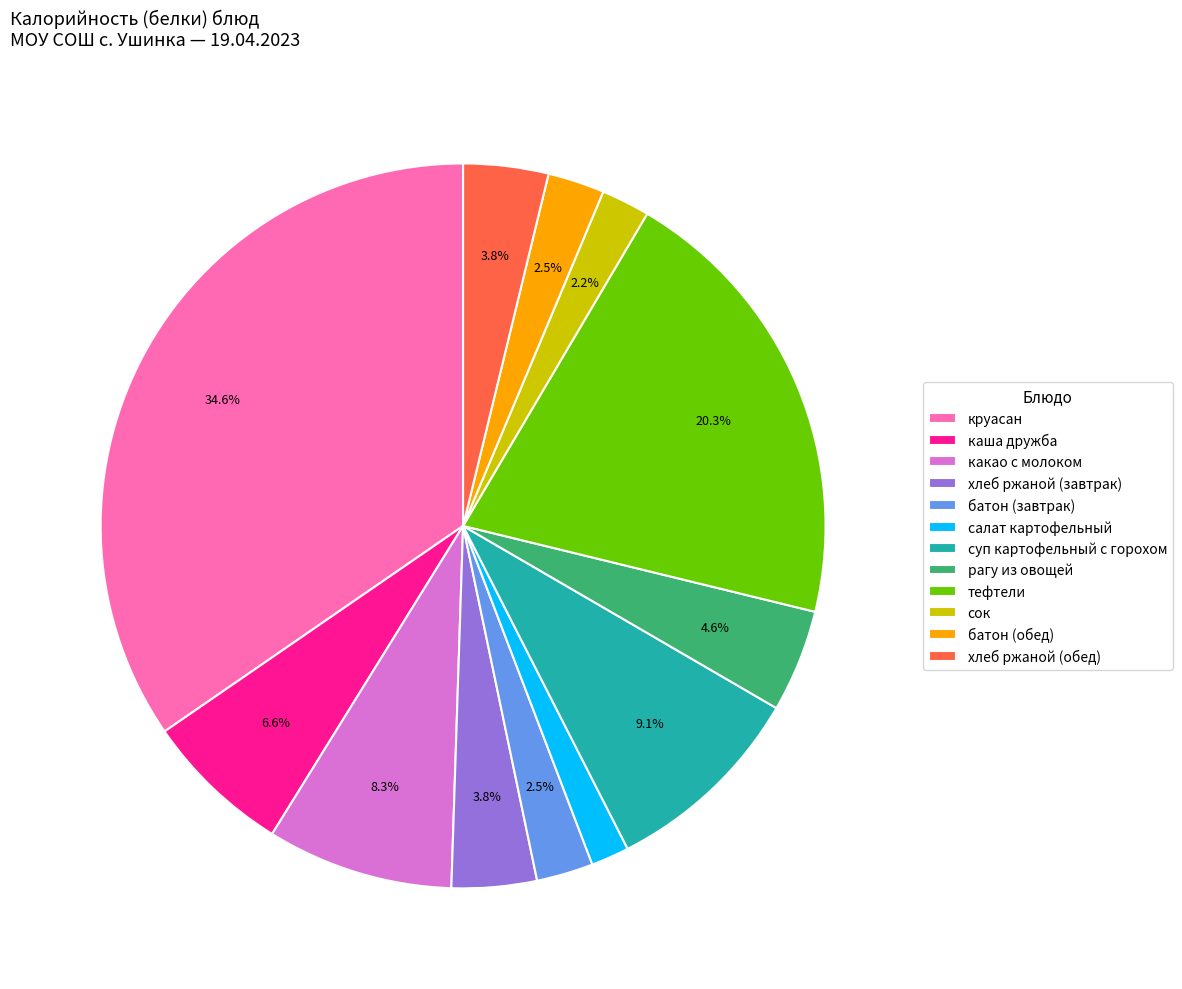

What is the ratio of the value at какао с молоком to the value at рагу из овощей?

1.8